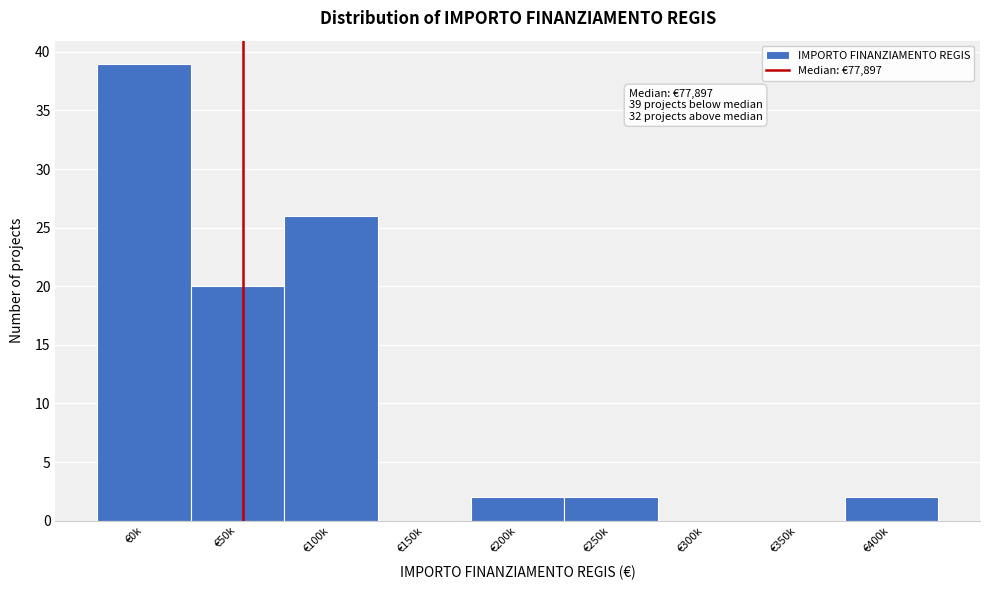

Reading left to right, what are all the values shown in this chart?

€0k=39	€50k=20	€100k=26	€150k=0	€200k=2	€250k=2	€300k=0	€350k=0	€400k=2